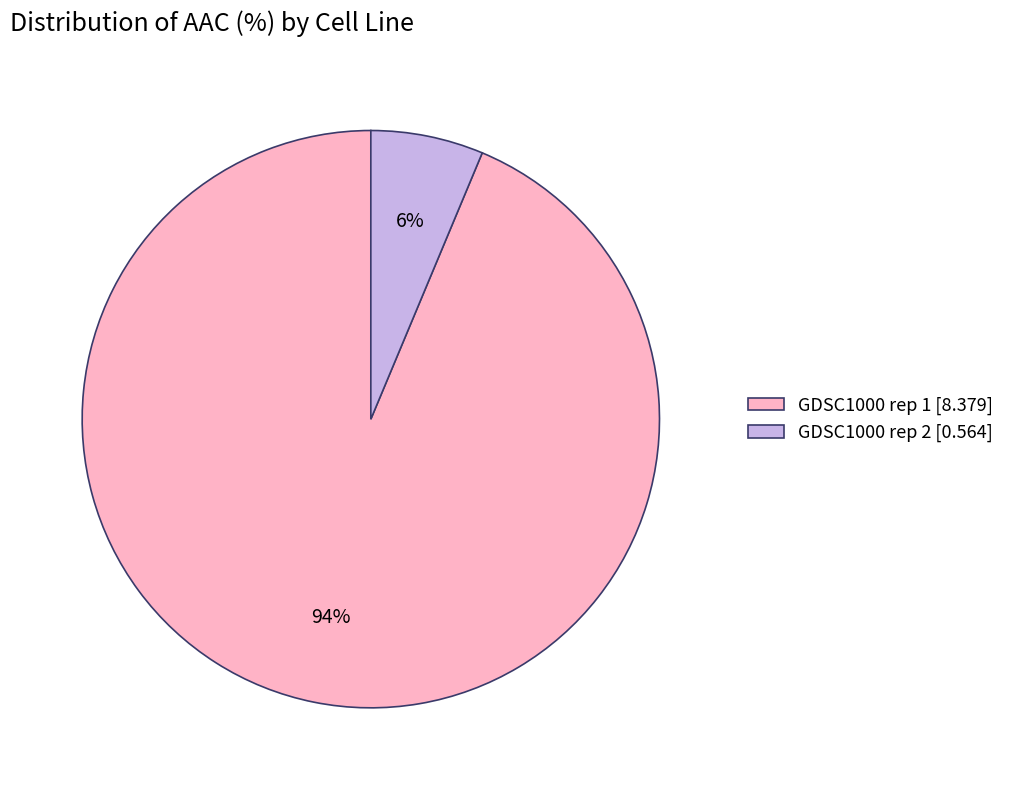

Is it true that GDSC1000 rep 1 is 99% of the pie?

False